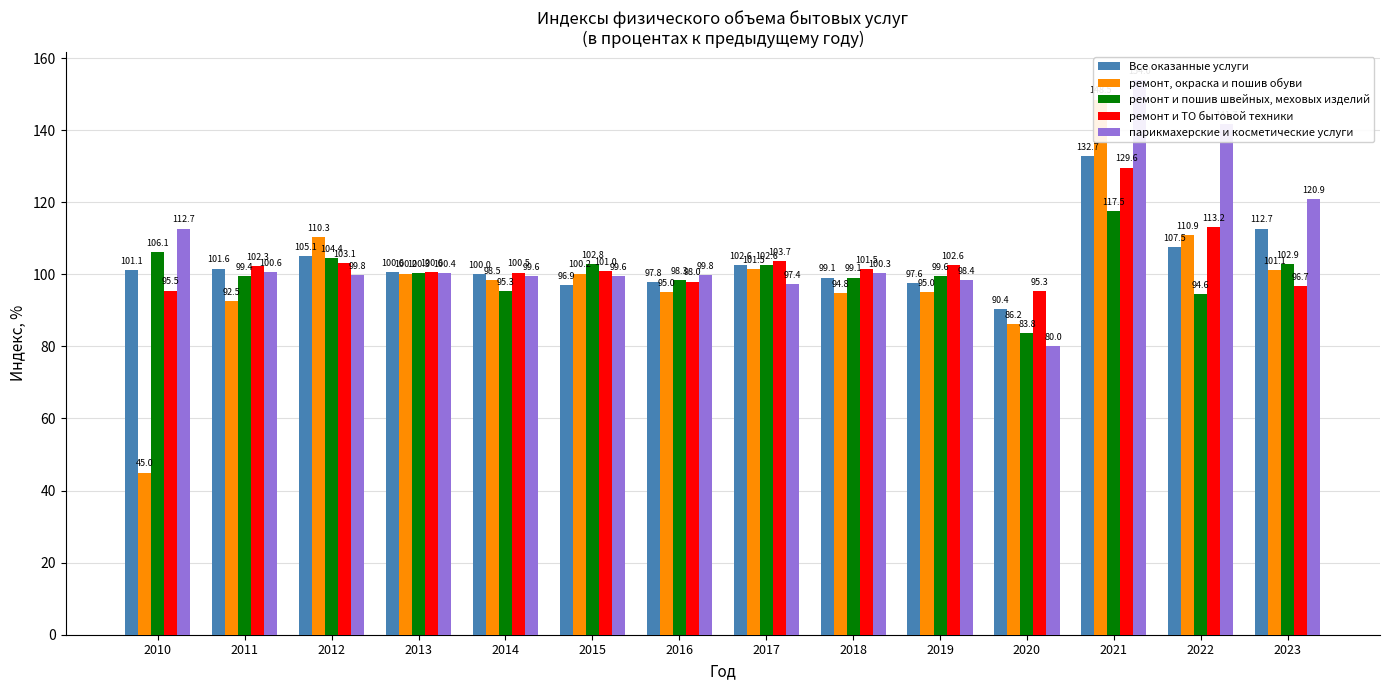

At which label does Все оказанные услуги first exceed 101?

2010